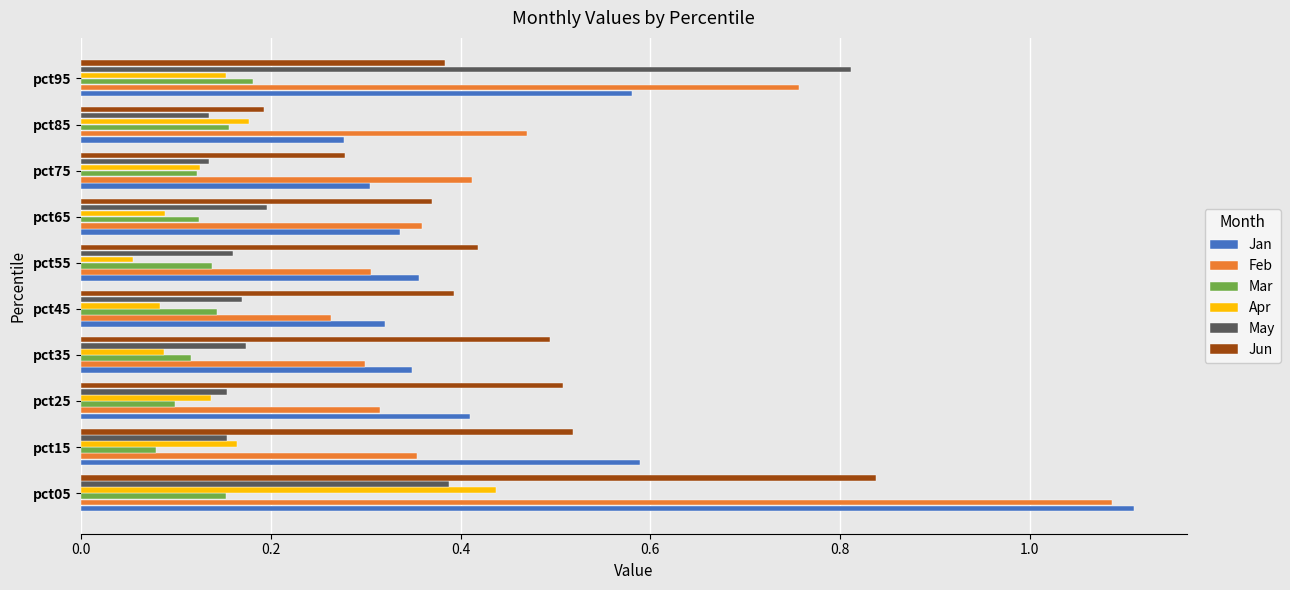

How many Mar values are between 0 and 1?

10